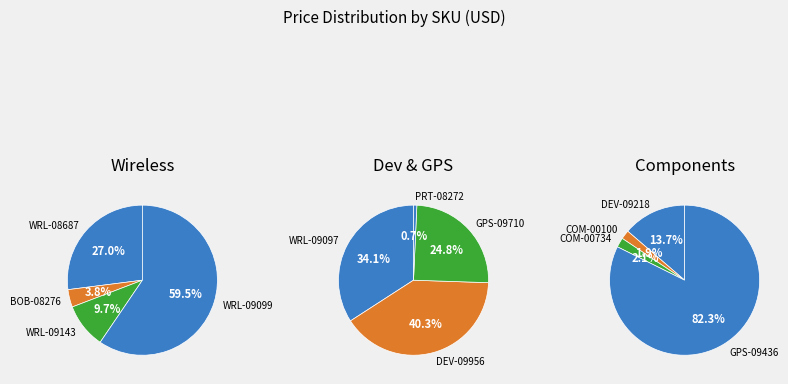

Count the number of slices in the pie.

12